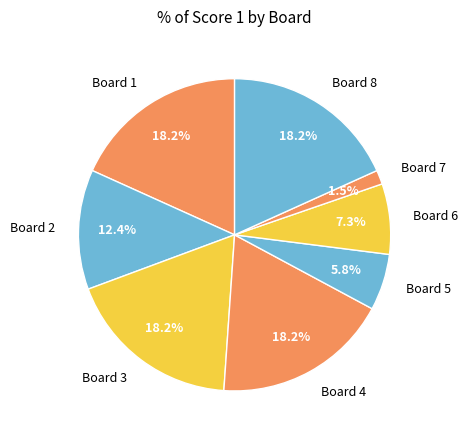

What percentage is the Board 8 slice, to the nearest percent?

18%